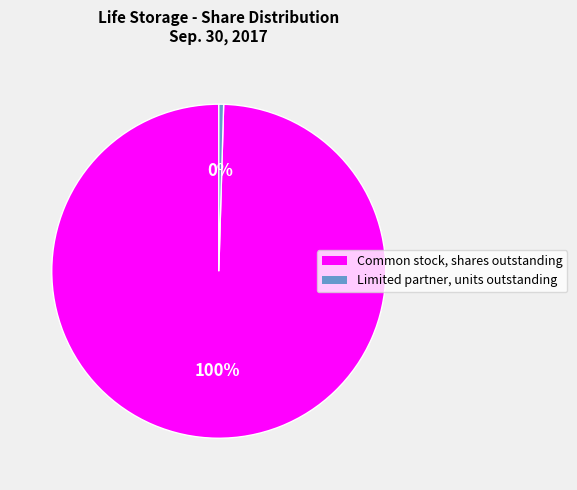

Rank the categories by value from highest to lowest.

Common stock, shares outstanding, Limited partner, units outstanding